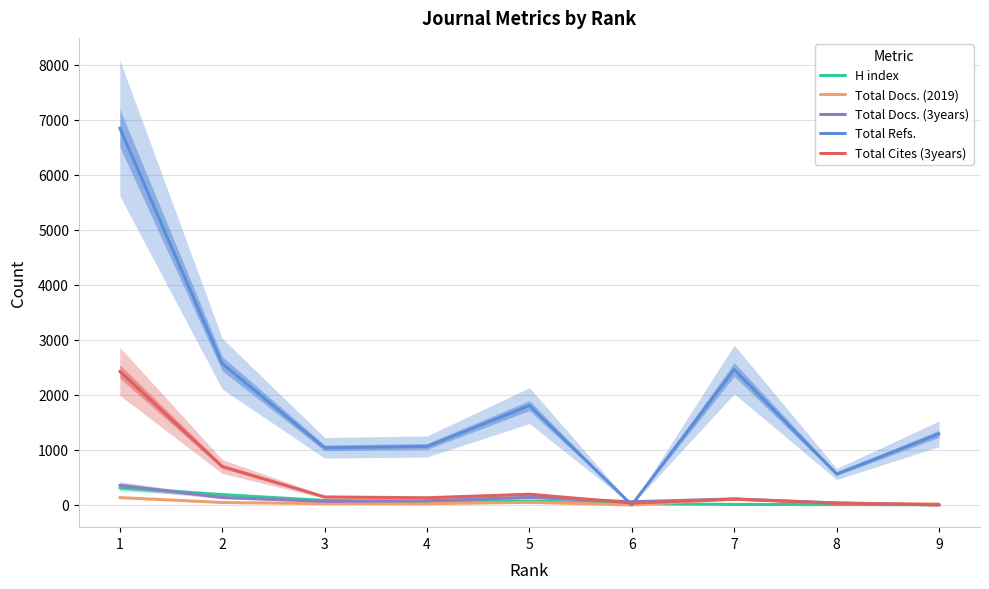

Reading left to right, transcribe all the data shown in this chart.

H index: 311	187	81	60	71	23	9	6	5
Total Docs. (2019): 134	44	24	22	47	0	109	33	16
Total Docs. (3years): 358	135	65	75	138	58	108	35	0
Total Refs.: 6850	2567	1038	1063	1805	0	2461	562	1292
Total Cites (3years): 2427	699	145	130	194	35	104	31	0